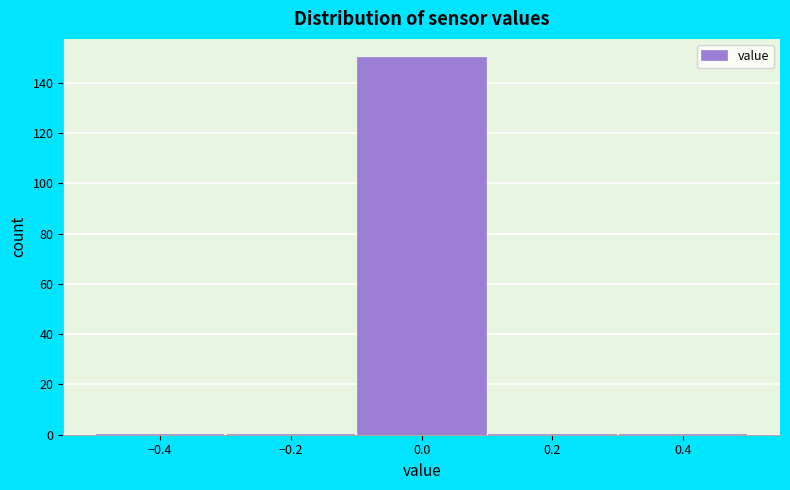

Reading left to right, transcribe this chart: for each bar, give the range it covers on the x-axis and its height. The values are not printed on the chart, so give them approximately, as read against the axis.

-0.5 to -0.3: 0
-0.3 to -0.1: 0
-0.1 to 0.1: 150
0.1 to 0.3: 0
0.3 to 0.5: 0